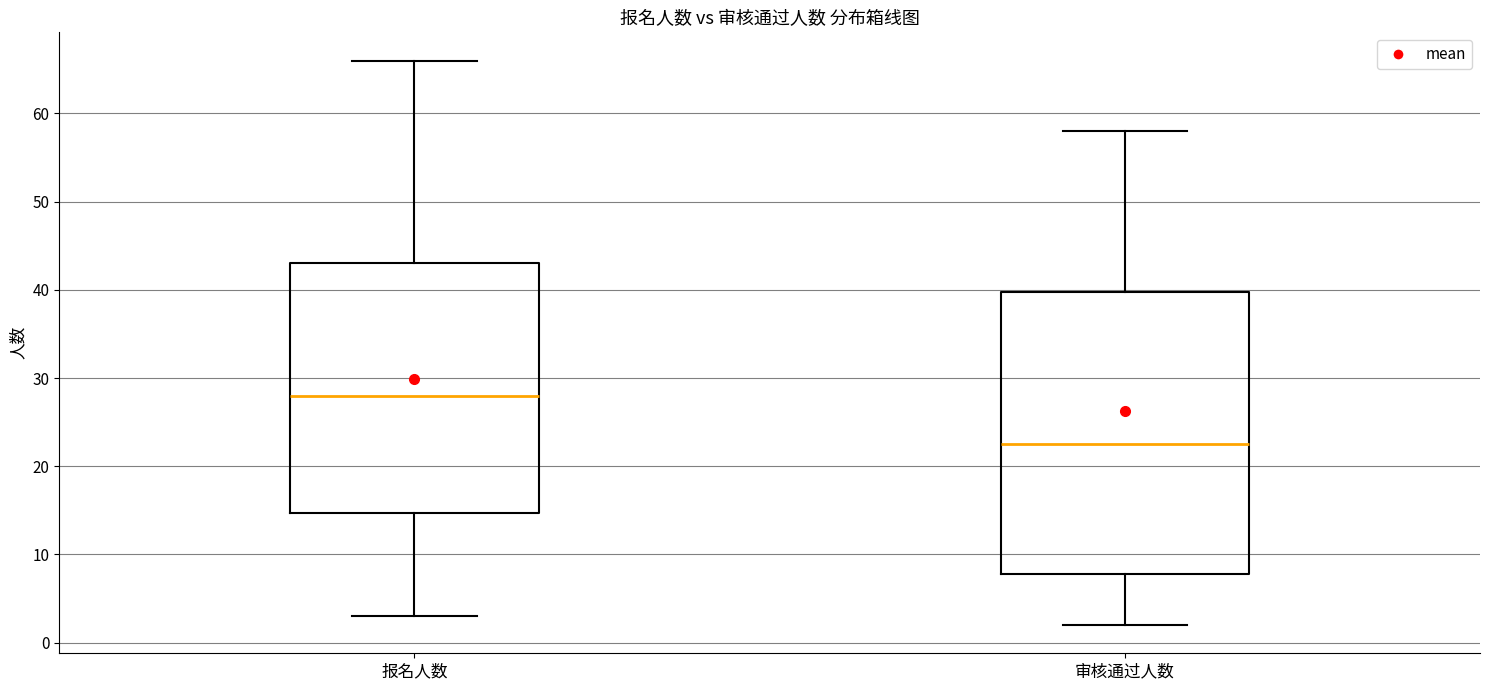

Reading left to right, transcribe this box plot: for each box, give where its median line is, the range the box spans, and where its two whiskers end, as read against the y-axis. The values are not printed on the chart, so give them approximately, as read against the axis.

报名人数: median 28, box 15 to 43, whiskers 3 to 66
审核通过人数: median 23, box 8 to 40, whiskers 2 to 58